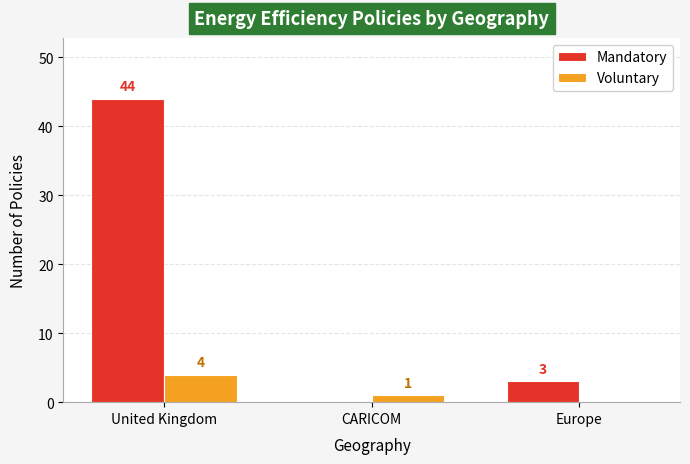

True or false: Voluntary has a value of 2 at United Kingdom.

False